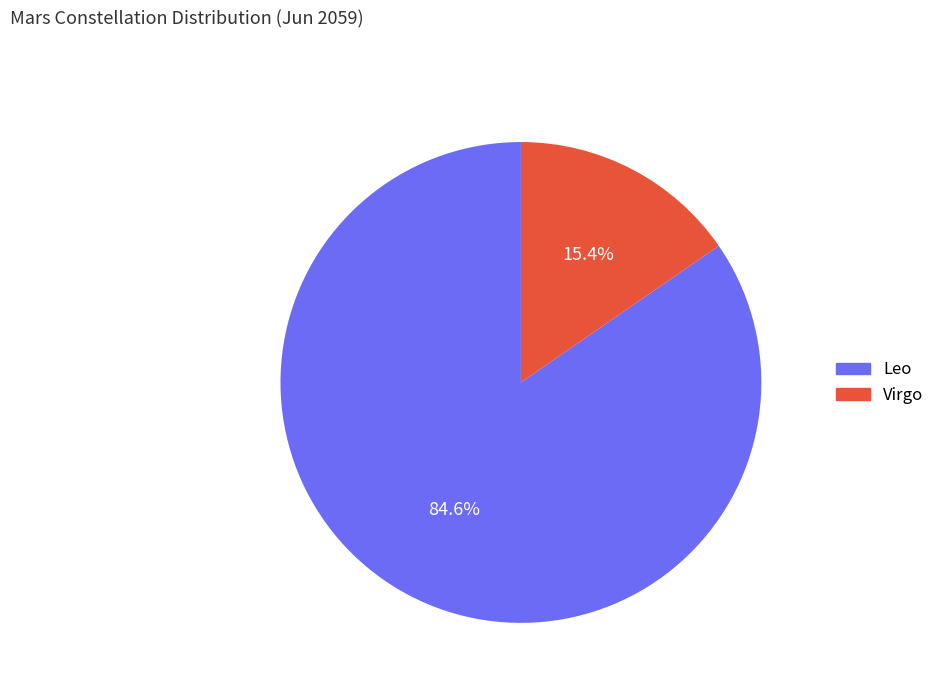

Combined, what portion of the pie is Virgo and Leo?

100.0%